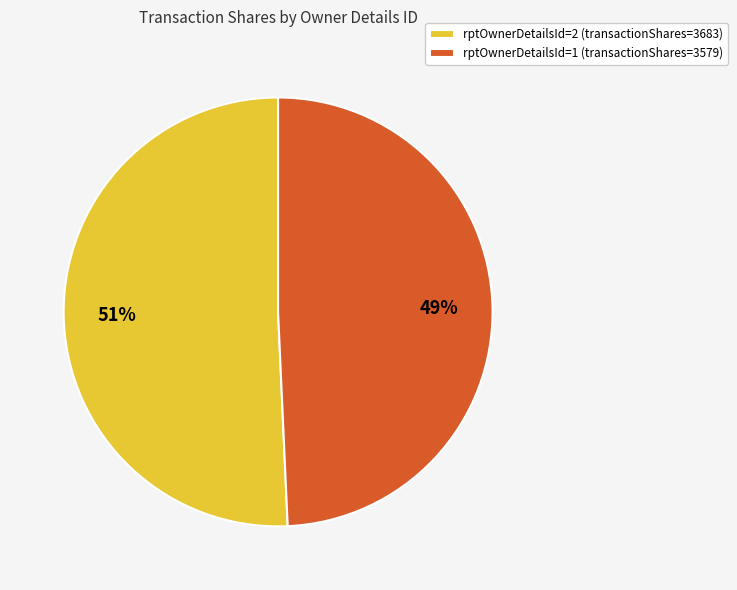

Which category accounts for the majority?

rptOwnerDetailsId=2 (transactionShares=3683)